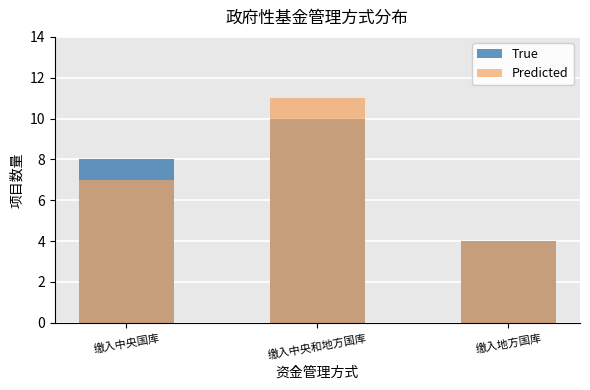

True or false: Predicted has a value of 7 at 缴入中央国库.

True